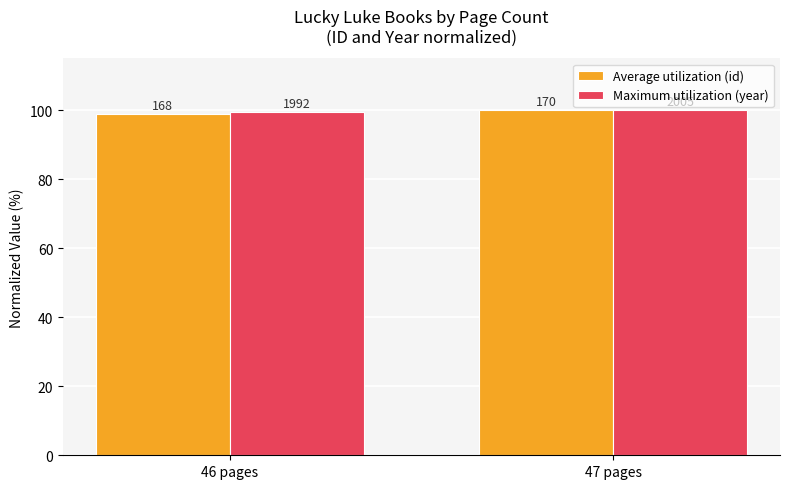

What is the label of the 1st bar from the left?

46 pages